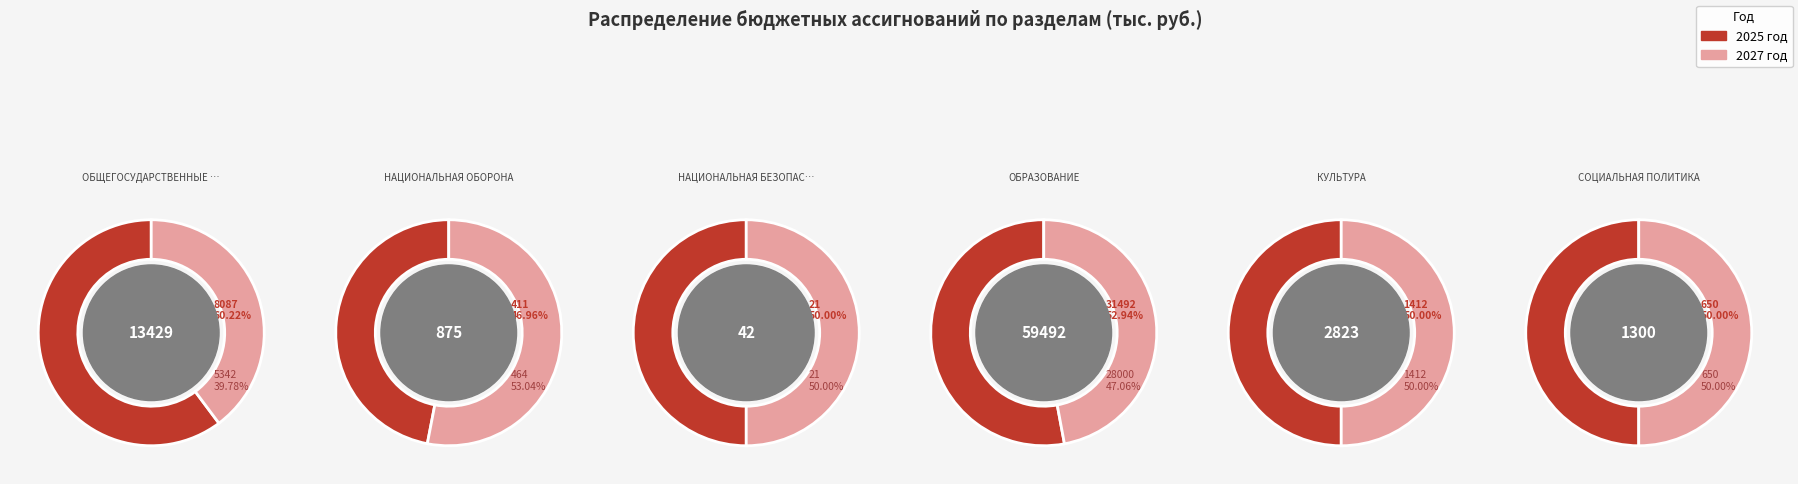

True or false: СОЦИАЛЬНАЯ ПОЛИТИКА accounts for 2% of the total.

True